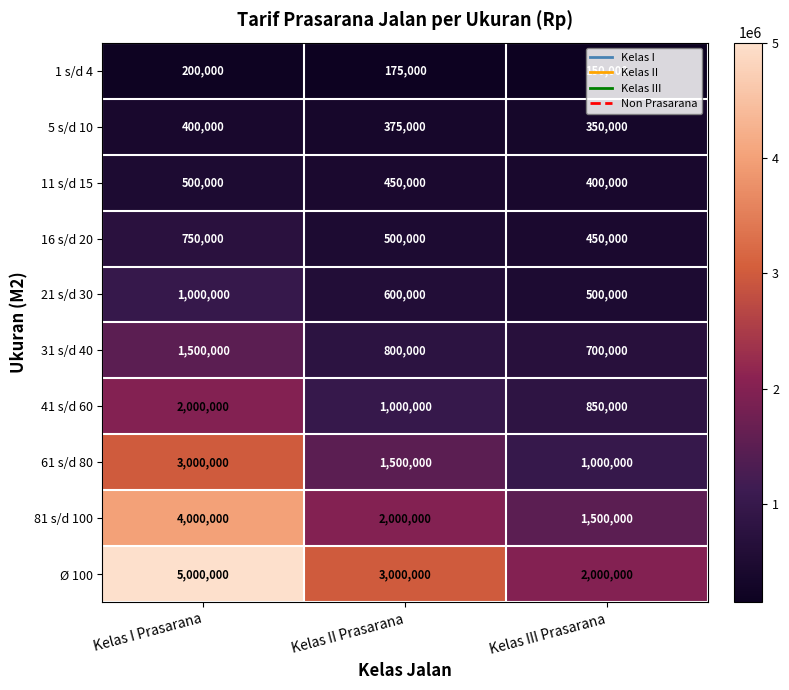

What is the sum of all 81 s/d 100 values?

7500000